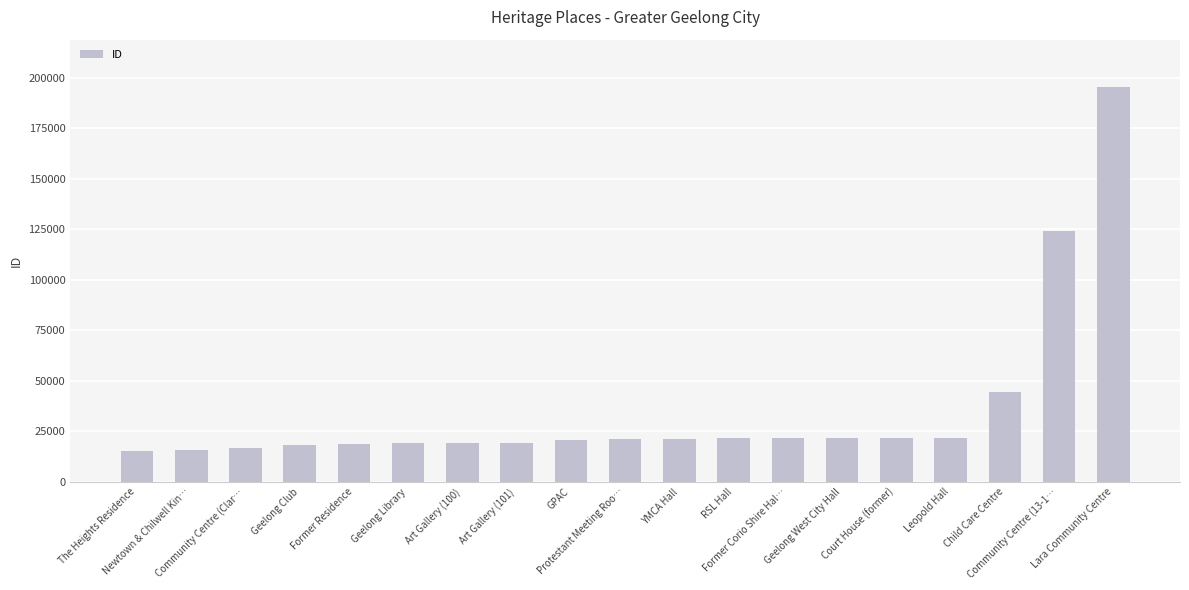

What is the greatest value displayed?

195366